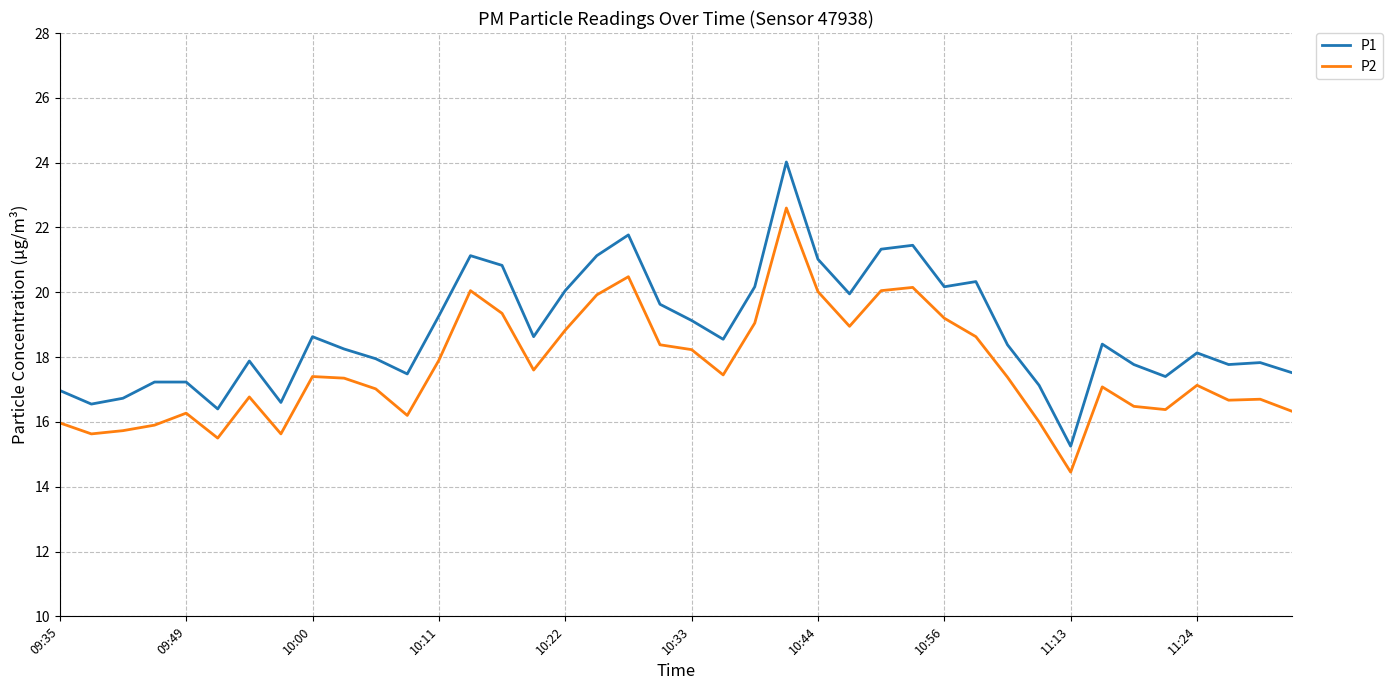

List the series in order of their overall mean, lowest first.

P2, P1